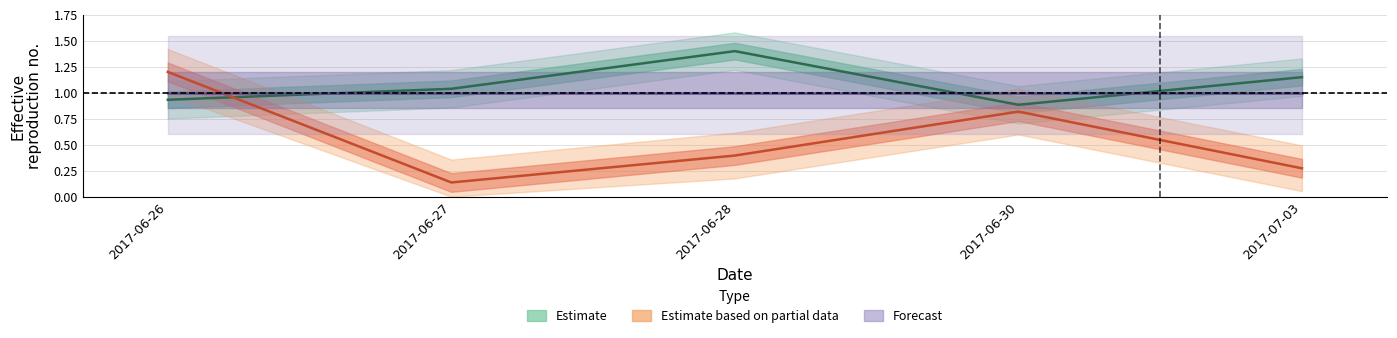

At which category is the sum across all series the highest?

2017-06-26